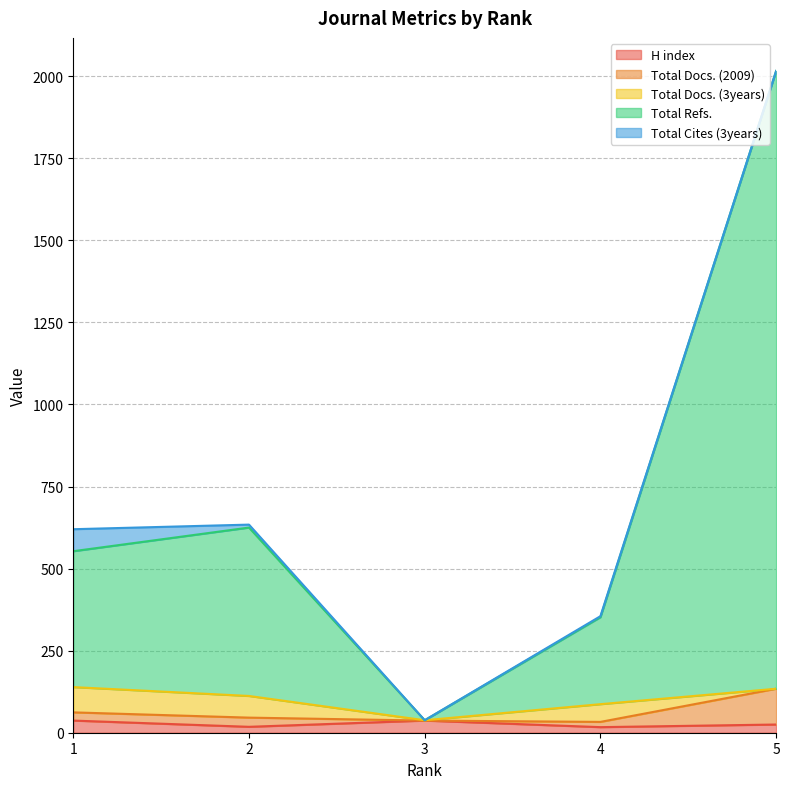

Rank the categories by Total Refs. value from highest to lowest.

5, 2, 1, 4, 3